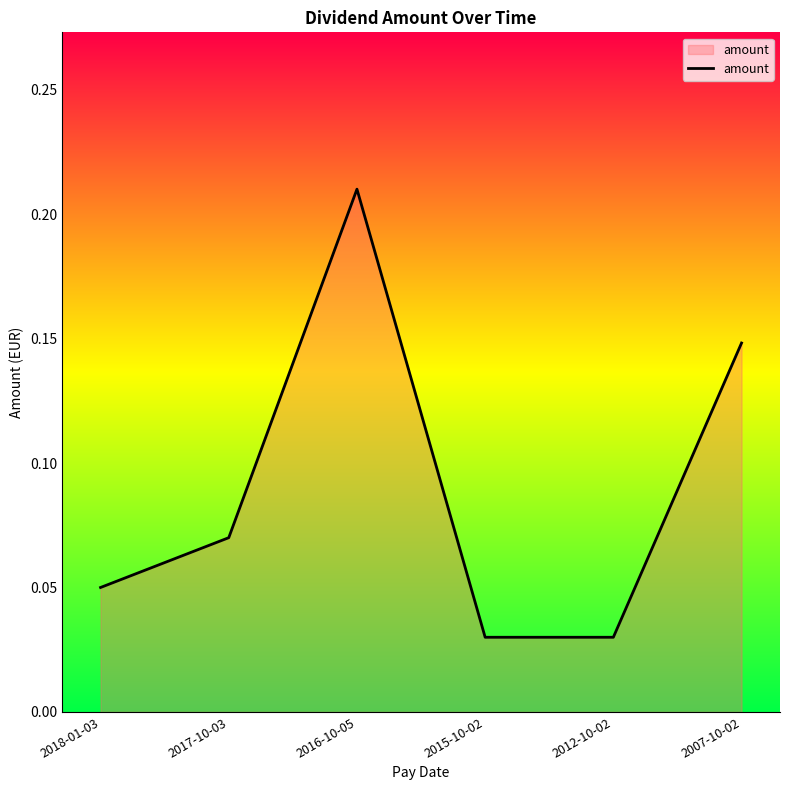

At which category does the chart reach its peak across all series?

2016-10-05